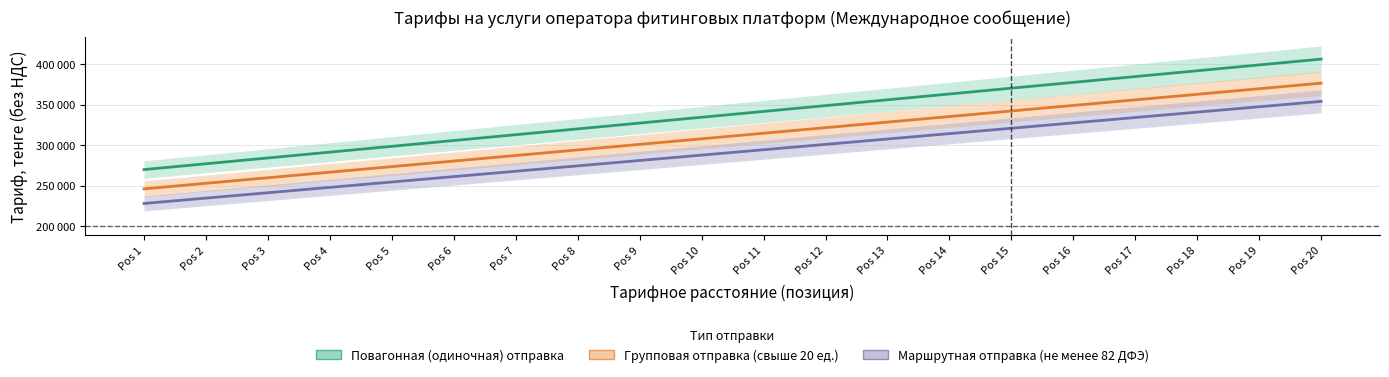

Reading left to right, list all the values displayed in this chart.

Повагонная (одиночная) отправка: 269804	277000	284190	291374	298559	305755	312940	320131	327315	334500	341695	348880	356071	363256	370452	377636	384821	392011	399207	406392
Групповая отправка (свыше 20 ед.): 245948	252834	259715	266590	273465	280351	287225	294106	300981	307856	314742	321617	328497	335372	342258	349133	356008	362889	369775	376650
Маршрутная отправка (не менее 82 ДФЭ): 227880	234531	241177	247817	254458	261109	267749	274395	281035	287676	294327	300967	307613	314254	320905	327545	334185	340831	347483	354123